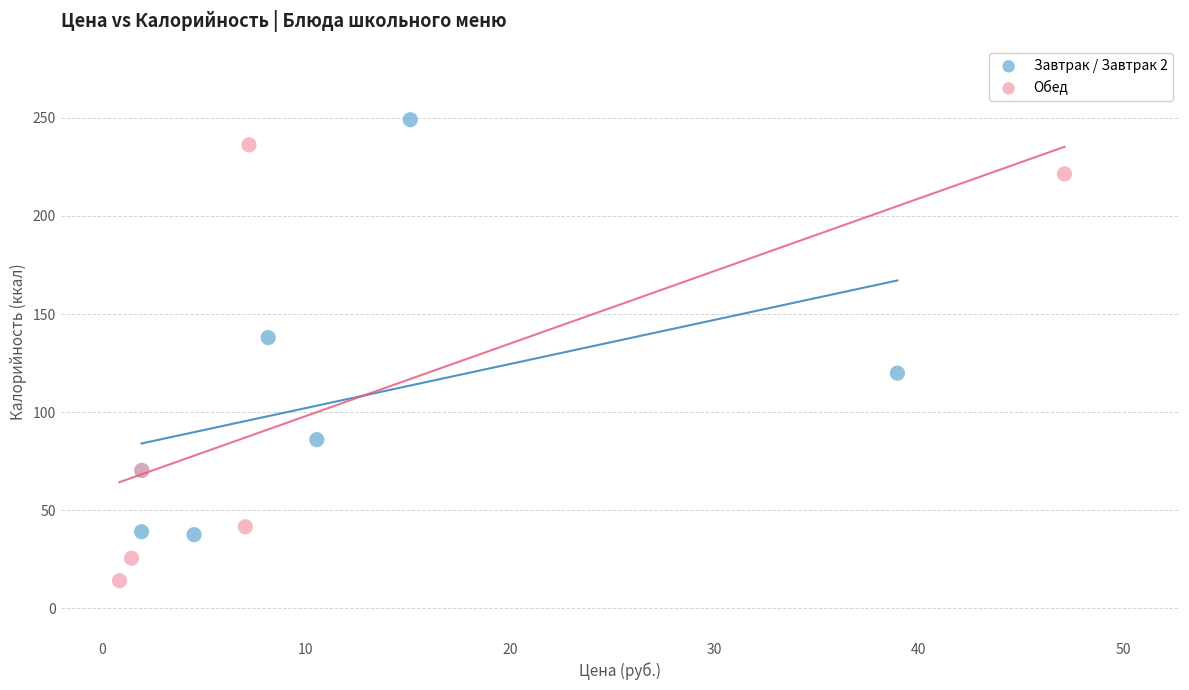

Which series has the widest spread of Y values?

Обед